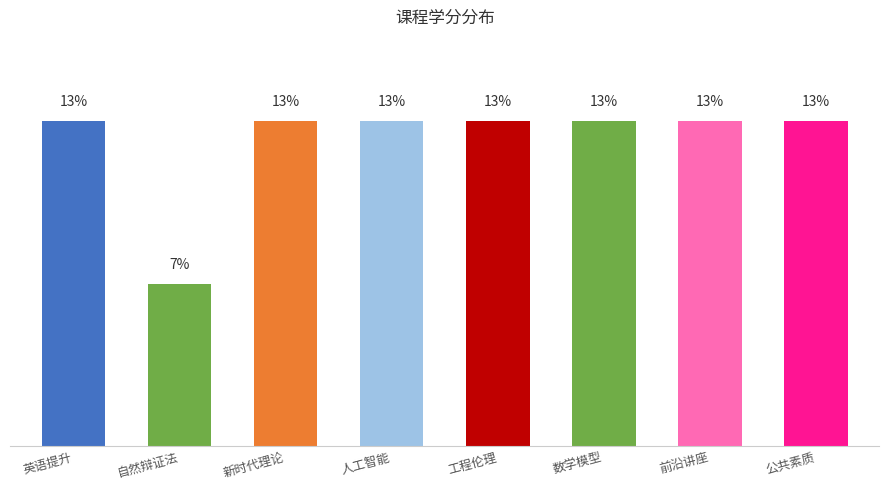

List the labels in order of value, largest first.

英语提升, 新时代理论, 人工智能, 工程伦理, 数学模型, 前沿讲座, 公共素质, 自然辩证法